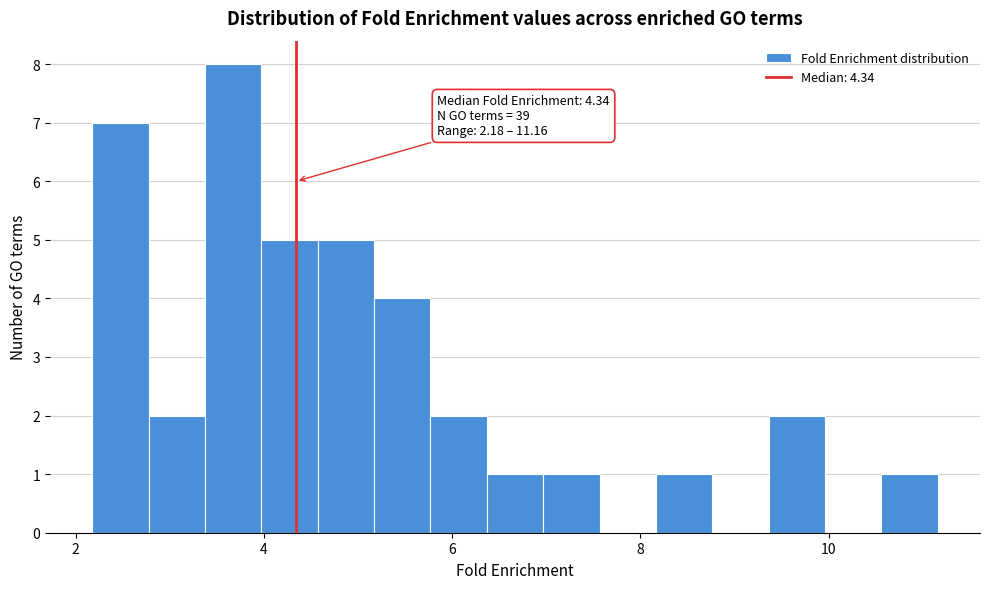

Around what value on the x-axis is the tallest bar? Give the approximate position of its centre, as read against the axis.

3.6